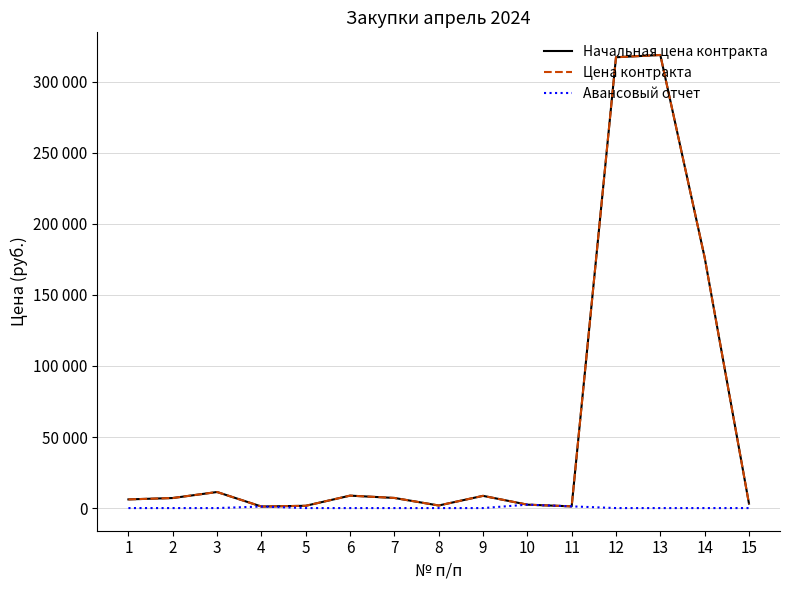

Does the chart have visible grid lines?

Yes